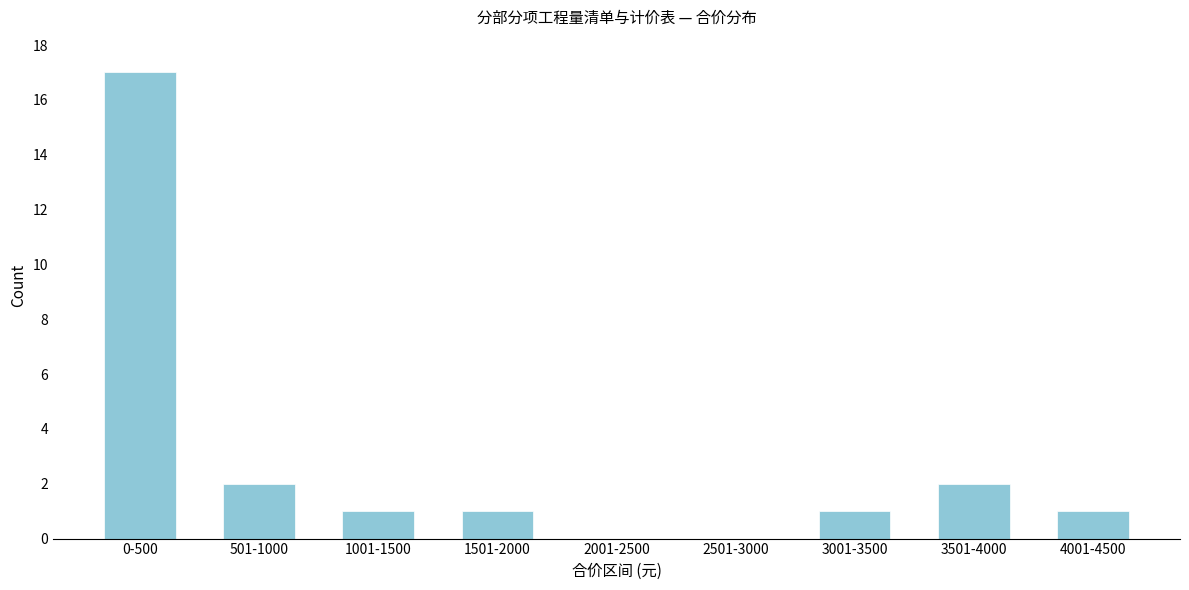

Reading left to right, what are all the values shown in this chart?

0-500=17	501-1000=2	1001-1500=1	1501-2000=1	2001-2500=0	2501-3000=0	3001-3500=1	3501-4000=2	4001-4500=1